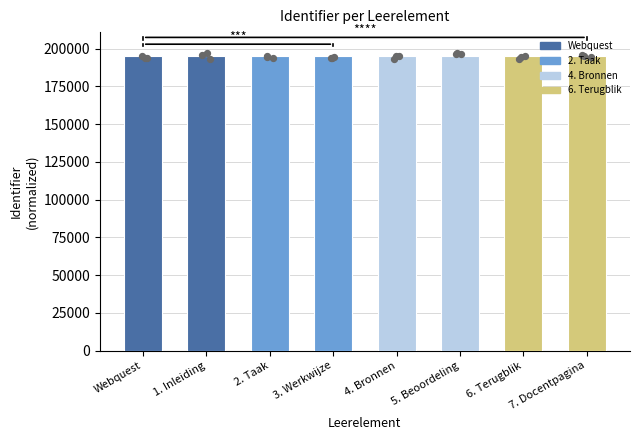

What is the change in value from 2. Taak to 7. Docentpagina?

+5